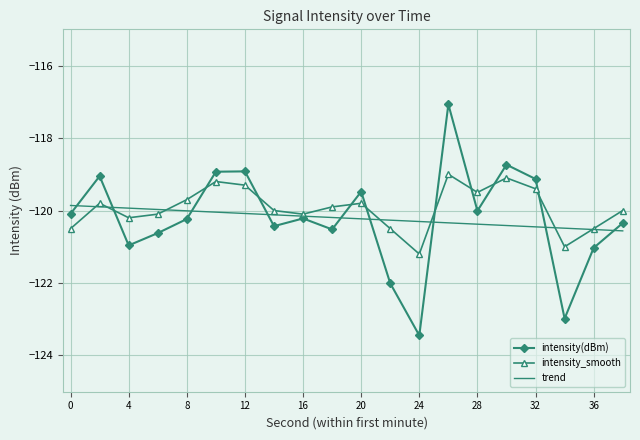

Rank the series by their maximum value, from lowest to highest.

trend, intensity_smooth, intensity(dBm)